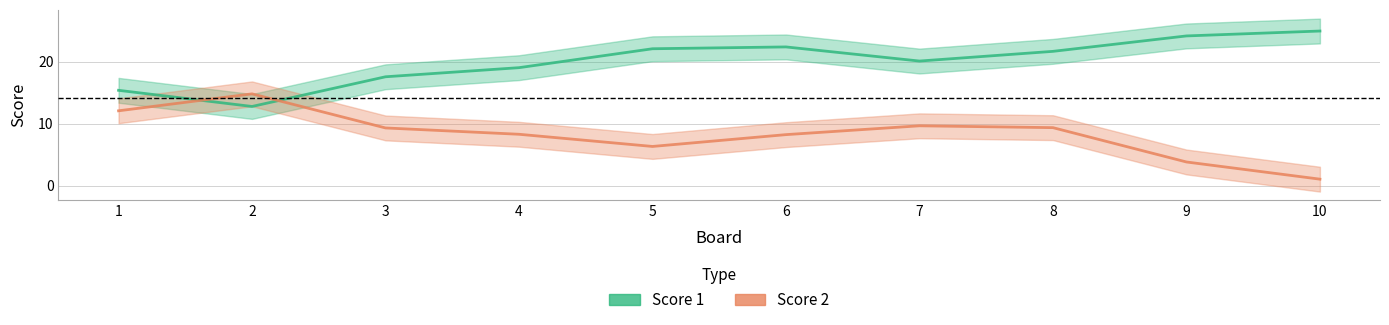

Rank the series at 2 from highest to lowest value.

Score 2, Score 1